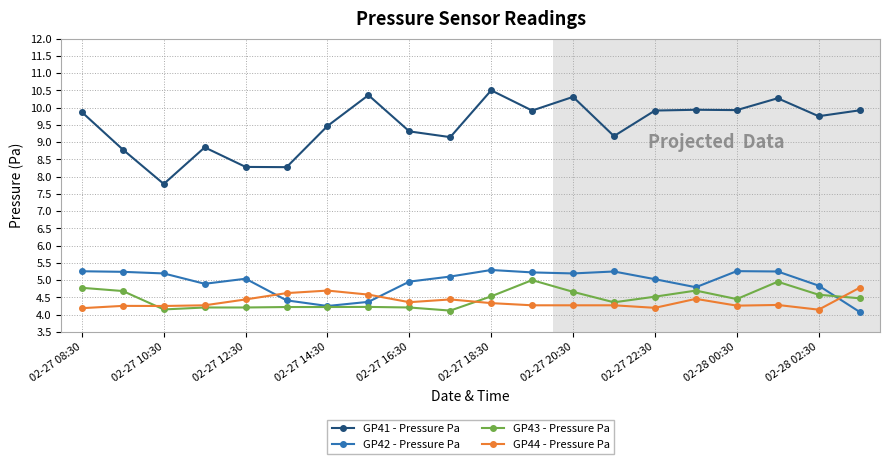

How many distinct data groups are displayed?

4